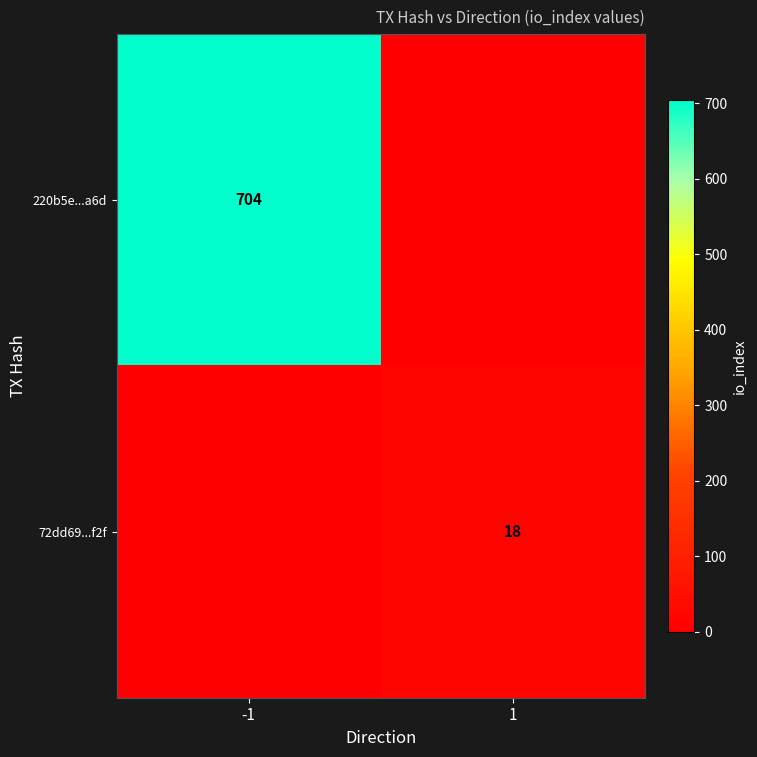

Which has a higher value, 1 or -1?

-1